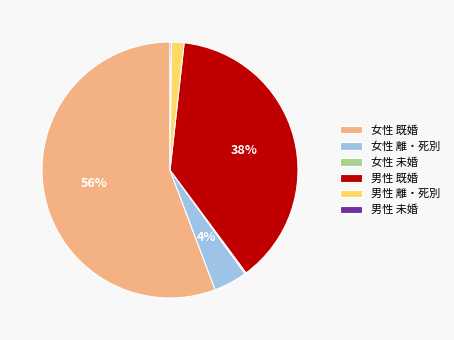

Is it true that 女性 離・死別 is 4% of the pie?

True